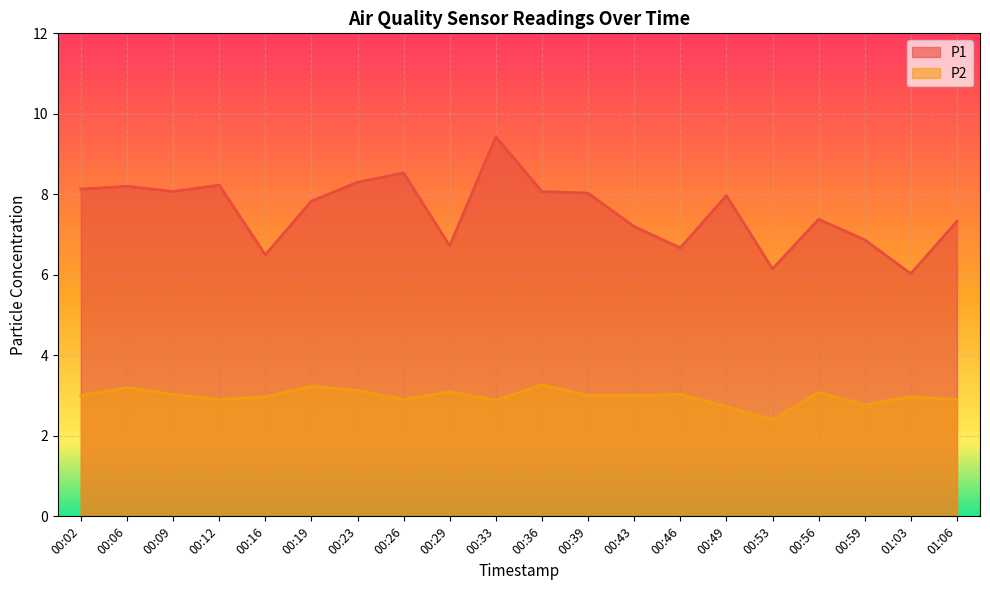

Where is the first local maximum for P1?

00:06